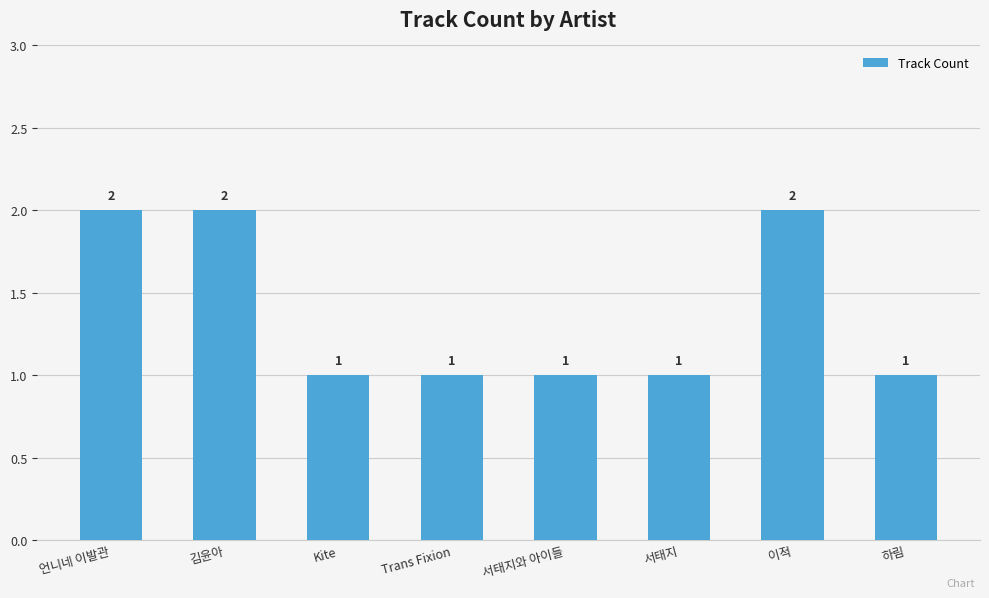

Count the number of values greater than 1.

3